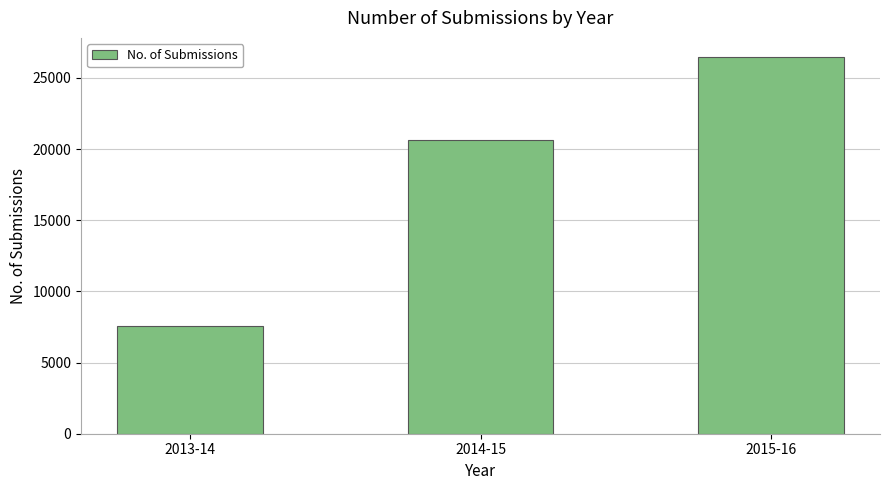

Between 2015-16 and 2013-14, which is larger?

2015-16